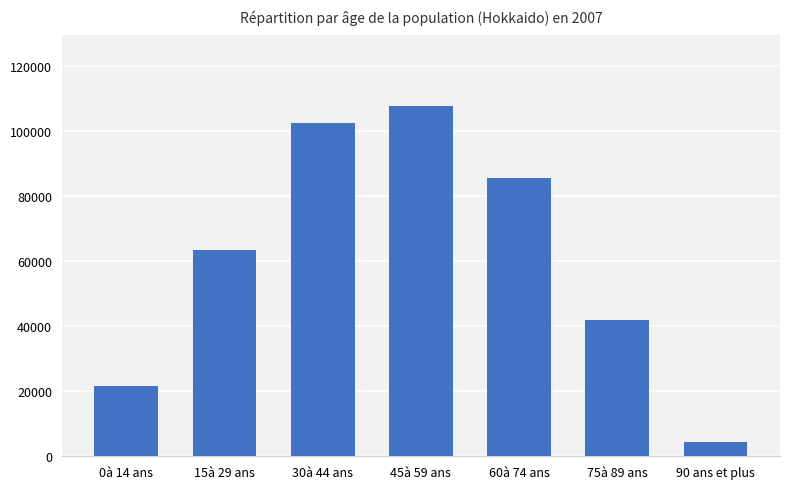

List the labels in order of value, smallest first.

90 ans et plus, 0à 14 ans, 75à 89 ans, 15à 29 ans, 60à 74 ans, 30à 44 ans, 45à 59 ans